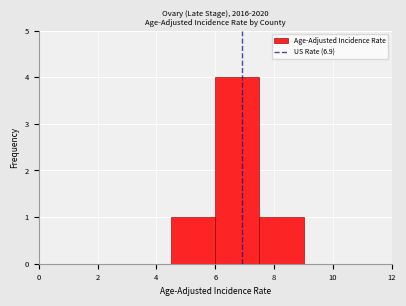

Reading left to right, list every bar in this chart as the range it spans on the x-axis followed by its height. Neither the bar edges nor the heights are printed on the chart, so give them approximately, as read against the axes.

0.0 to 1.5: 0
1.5 to 3.0: 0
3.0 to 4.5: 0
4.5 to 6.0: 1
6.0 to 7.5: 4
7.5 to 9.0: 1
9.0 to 10.5: 0
10.5 to 12.0: 0